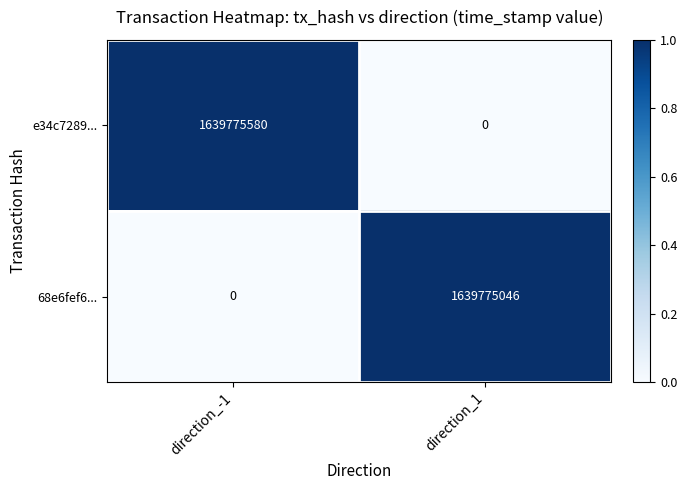

Between direction_-1 and direction_1, which series saw the biggest shift?

e34c7289...